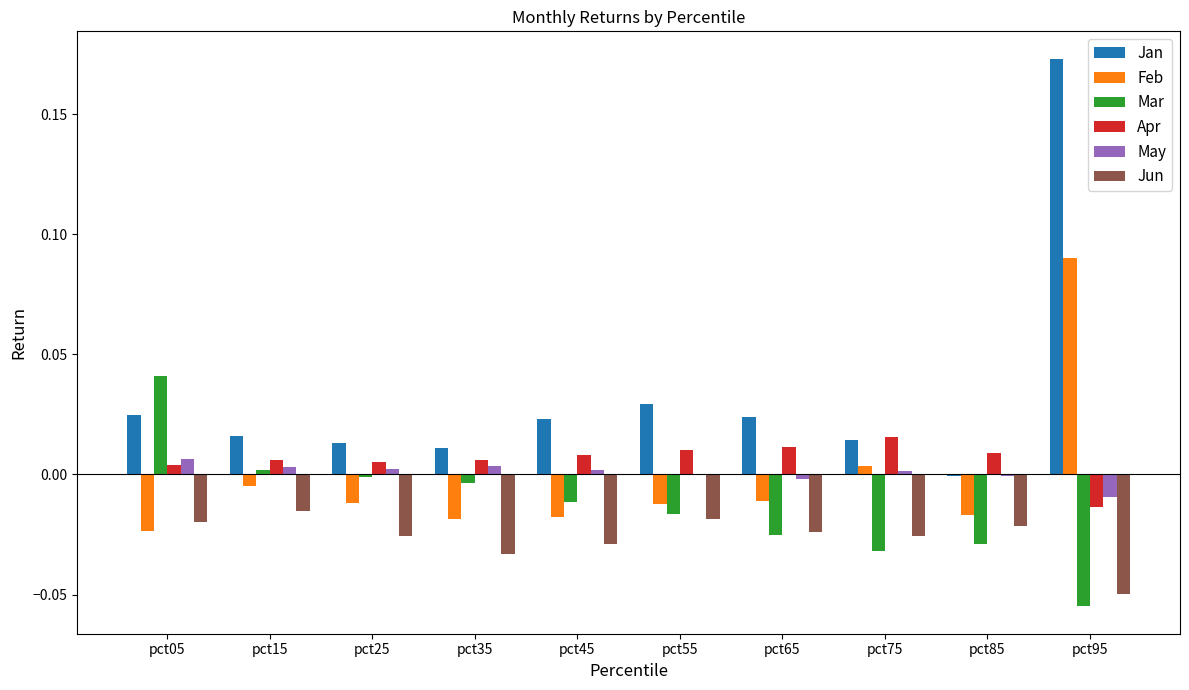

True or false: May has a value of -0.0 at pct55.

True